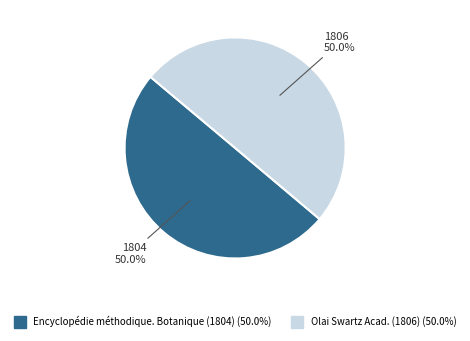

True or false: Olai Swartz Acad. (1806) accounts for 56% of the total.

False